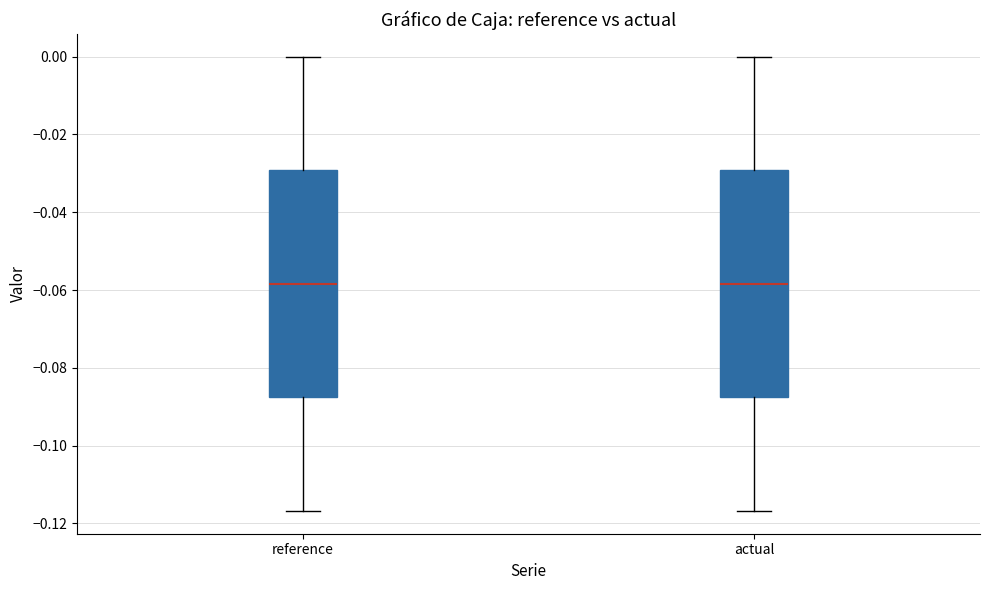

Where does the upper whisker of the box for actual end on the y-axis? The values are not printed on the chart, so give them approximately, as read against the axis.

0.000